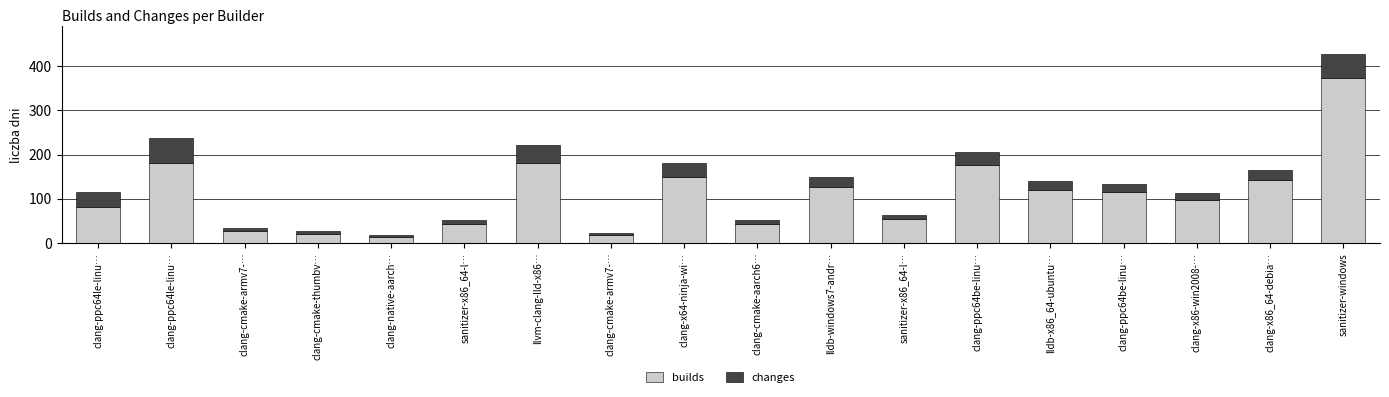

How many data points does each series have?

18